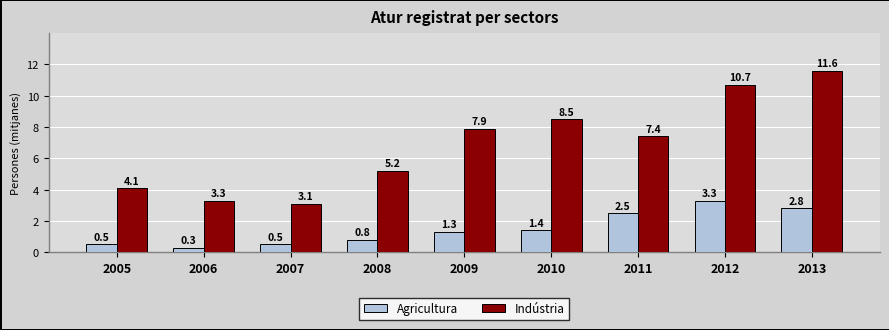

Is it true that Agricultura equals 0.5 at 2005?

True